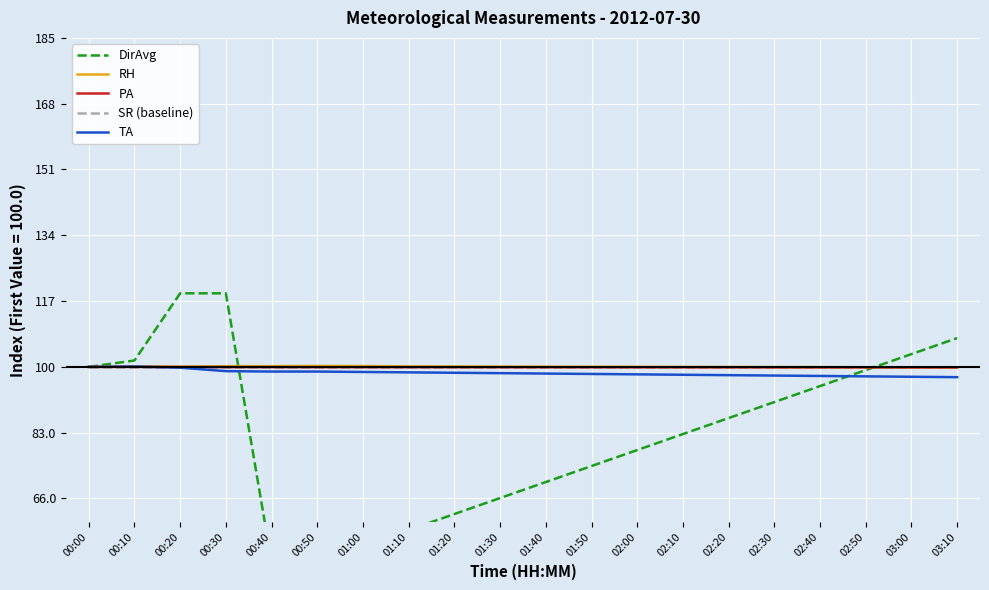

Reading left to right, list all the values displayed in this chart.

DirAvg: 100.0	101.7	119.0	119.0	49.6	49.6	53.7	57.9	62.0	66.1	70.2	74.4	78.5	82.6	86.8	90.9	95.0	99.2	103.3	107.4
RH: 100.0	100.1	100.1	100.2	100.2	100.2	100.2	100.1	100.1	100.1	100.1	100.0	100.0	100.0	100.0	100.0	99.9	99.9	99.9	99.9
PA: 100.0	100.0	100.0	99.9	99.9	99.9	99.9	99.9	99.9	99.9	99.9	99.9	99.9	99.9	99.9	99.9	99.9	99.9	99.9	99.9
SR (baseline): 100.0	100.0	100.0	100.0	100.0	100.0	100.0	100.0	100.0	100.0	100.0	100.0	100.0	100.0	100.0	100.0	100.0	100.0	100.0	100.0
TA: 100.0	100.1	99.8	98.9	98.8	98.8	98.7	98.6	98.5	98.4	98.3	98.2	98.1	98.0	97.9	97.8	97.7	97.6	97.4	97.3